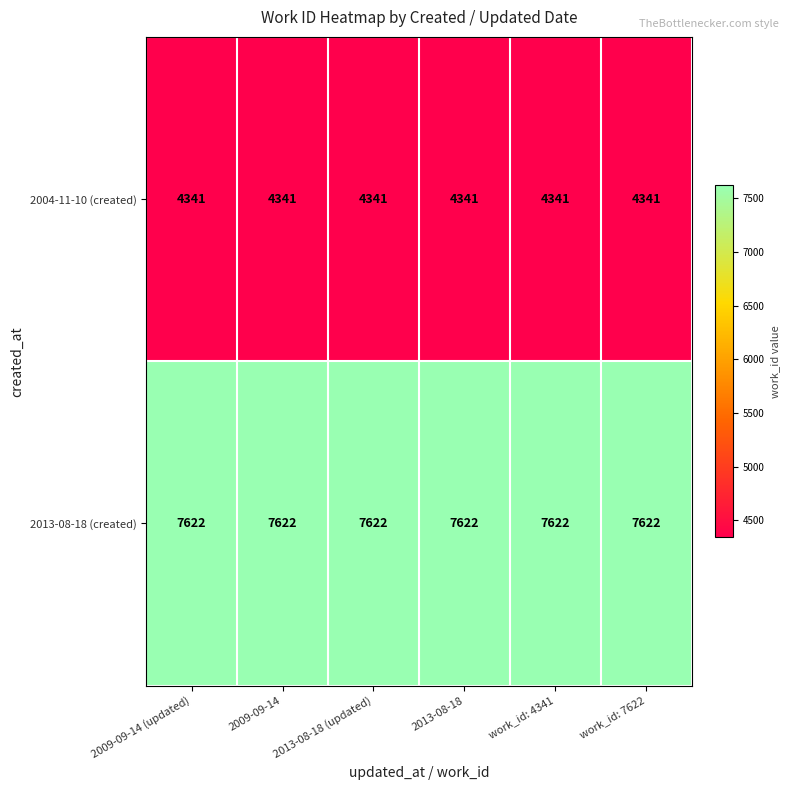

What is the spread (max minus min) of values at work_id: 7622?

3281